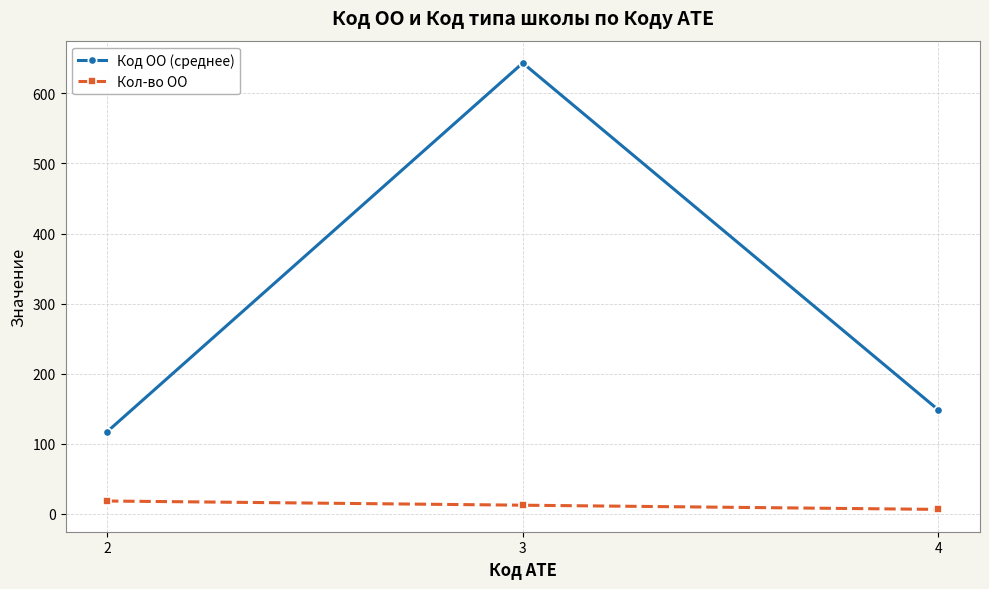

What is the difference between the second highest and minimum values in the Код ОО (среднее) series?

31.1